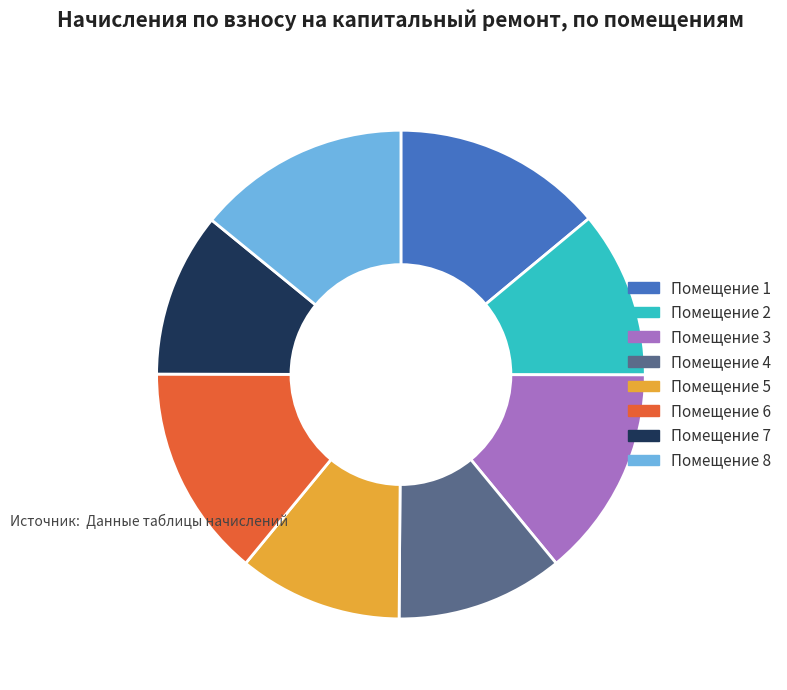

True or false: Помещение 3 accounts for 20% of the total.

False